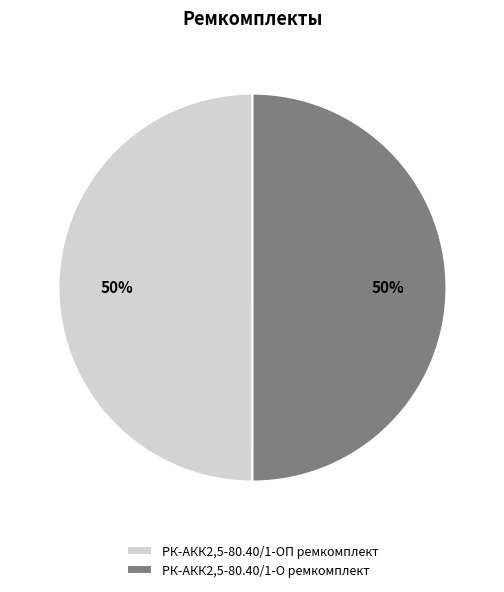

To the nearest percent, what portion does РК-АКК2,5-80.40/1-О ремкомплект represent?

50%